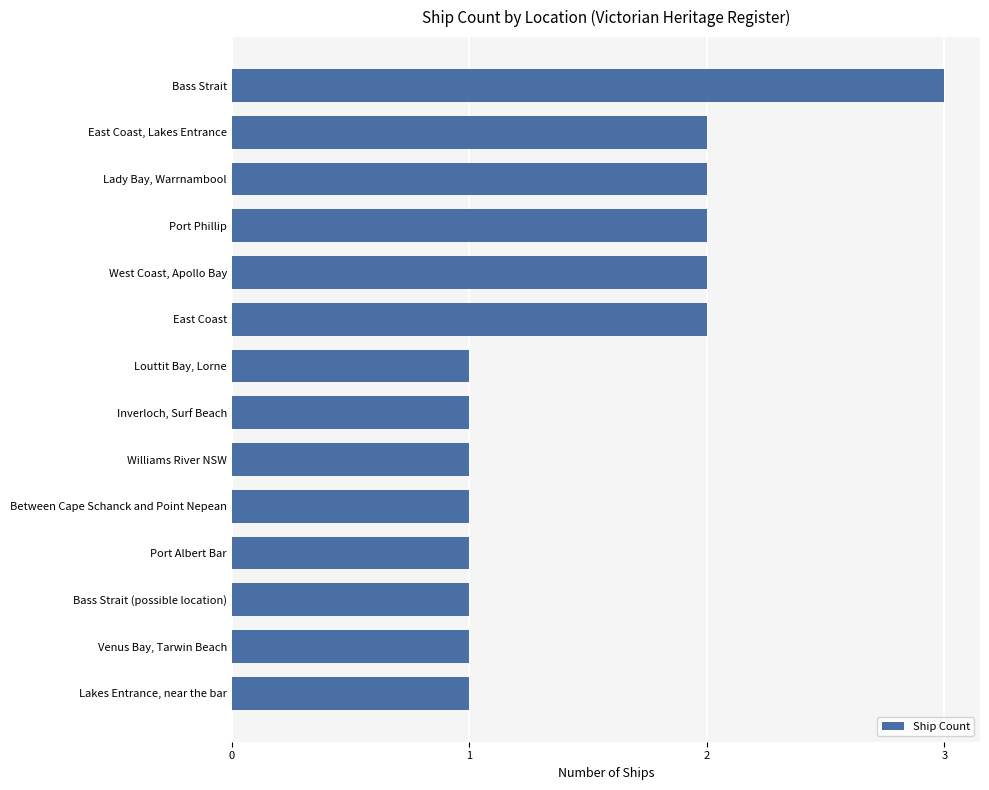

What is the ratio of the value at Williams River NSW to the value at Between Cape Schanck and Point Nepean?

1.0